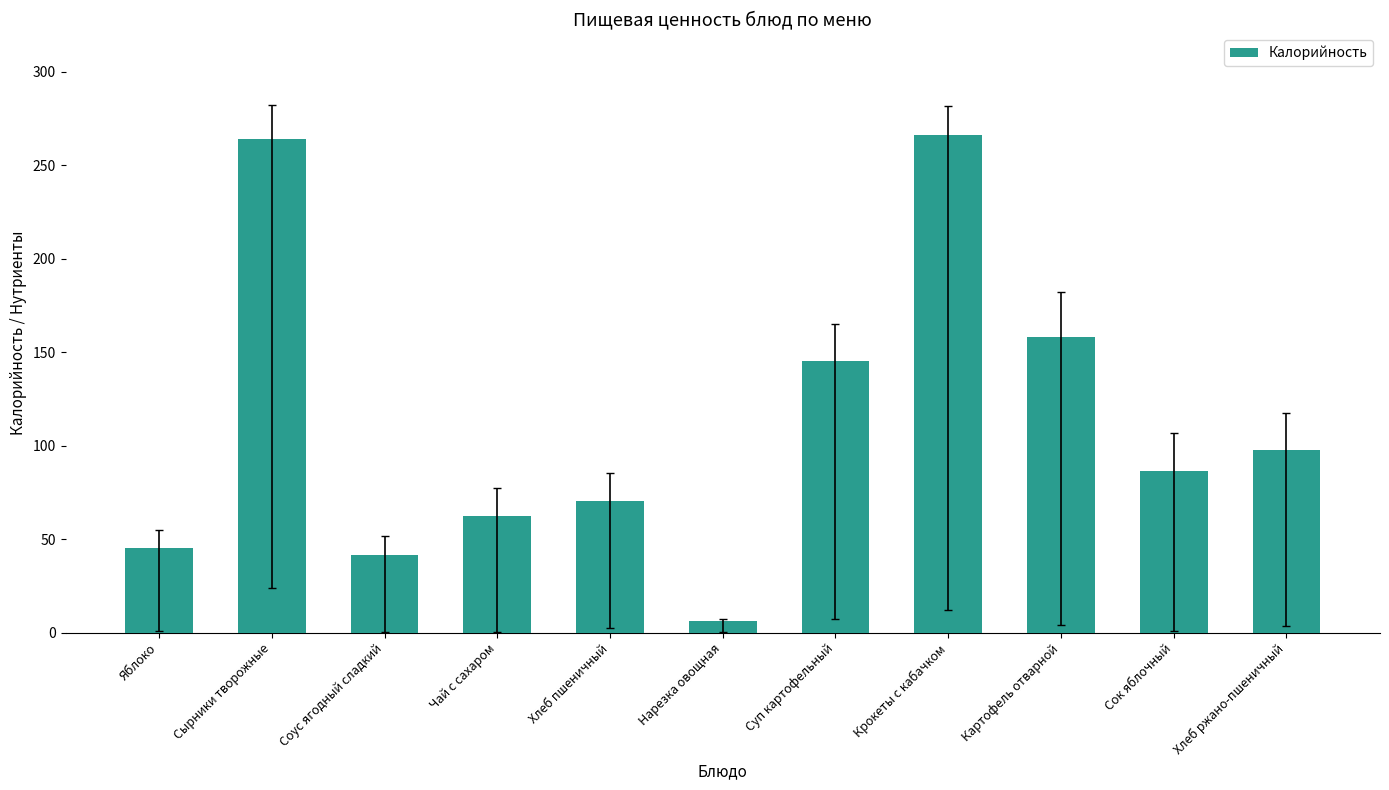

What is the difference between the maximum and minimum values?

260.1